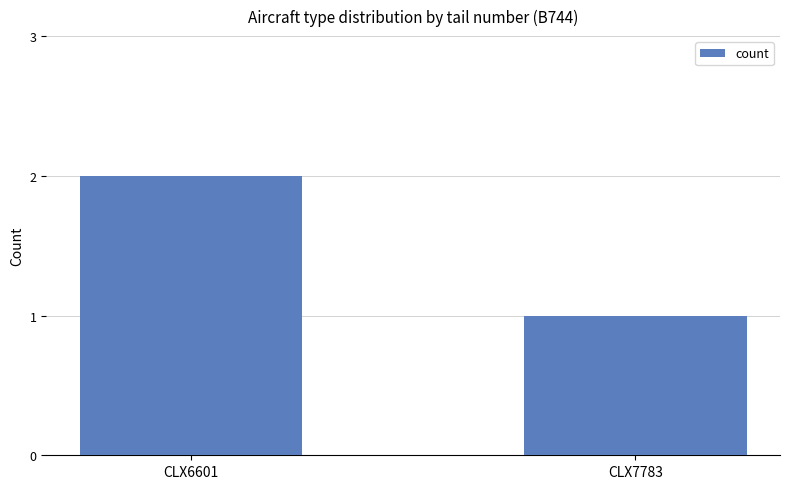

Reading left to right, list all the values displayed in this chart.

2	1